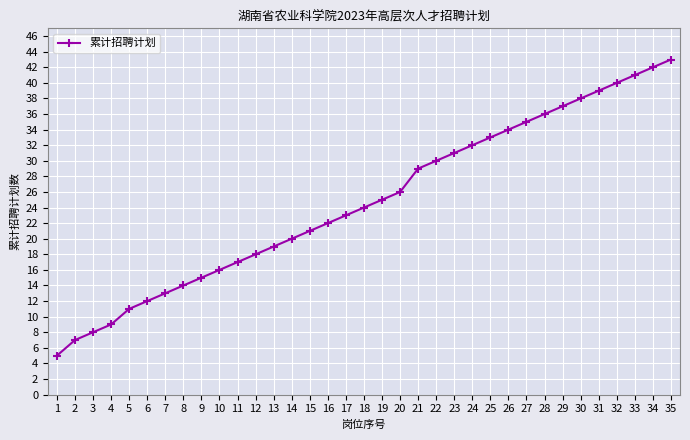

What is the difference between the values at 8 and 10?

2